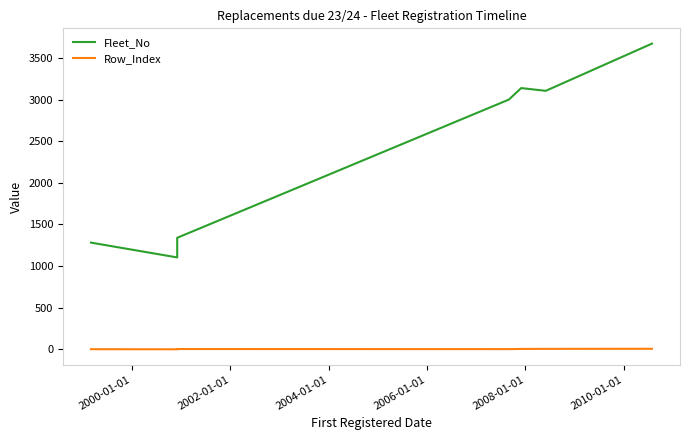

True or false: Row_Index has a value of 5 at 2006-01-01.

True